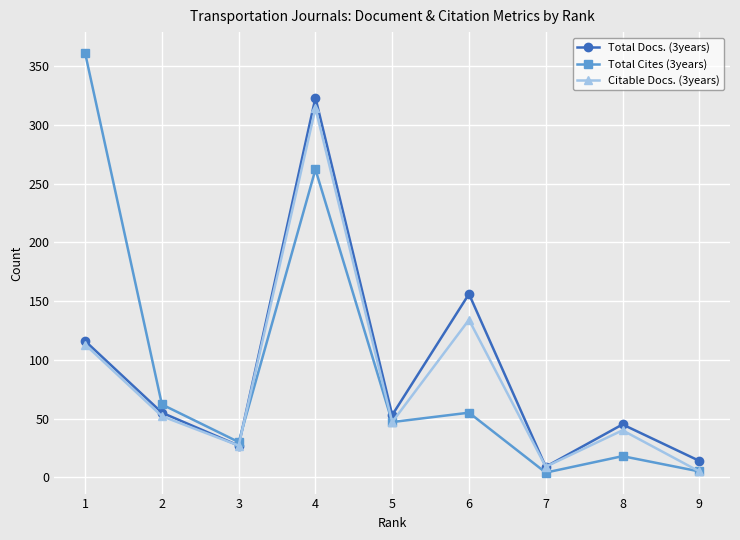

True or false: Citable Docs. (3years) has a value of 314 at 4.

True